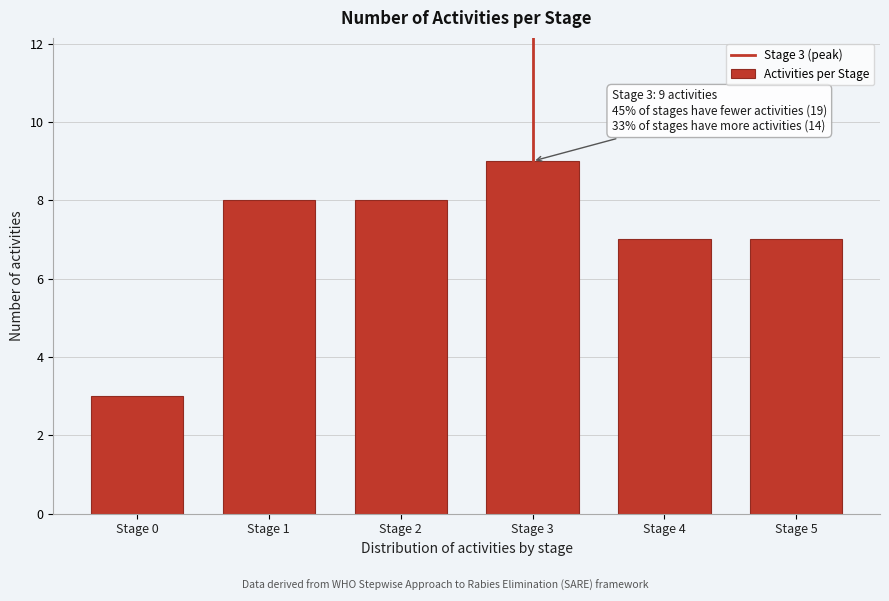

Reading left to right, list all the values displayed in this chart.

3	8	8	9	7	7